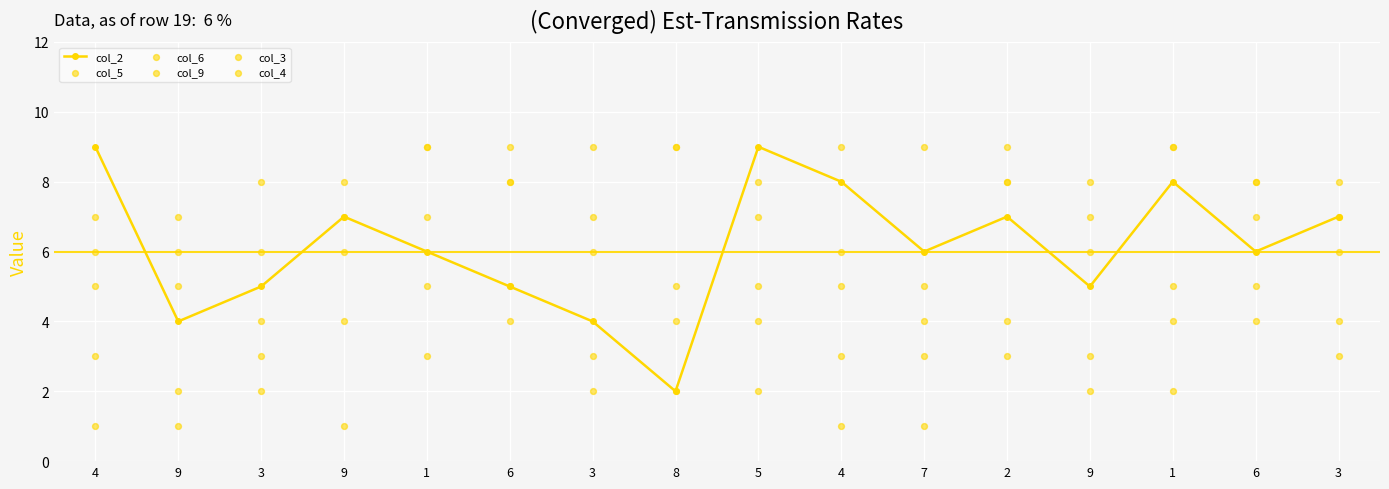

What are all the series names shown in the legend?

col_2, col_5, col_6, col_9, col_3, col_4